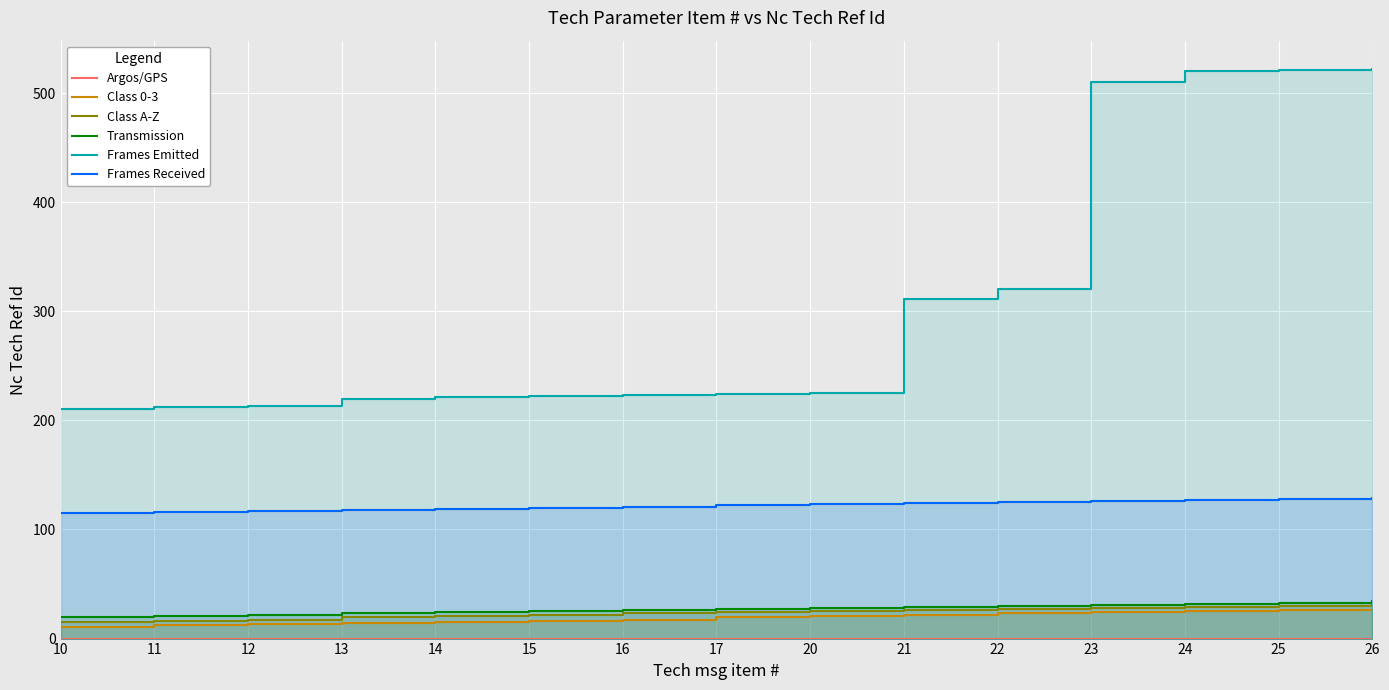

Reading right to left, extract all data points from this chart.

Argos/GPS: 26=0	25=0	24=0	23=0	22=0	21=0	20=0	17=0	16=0	15=0	14=0	13=0	12=0	11=0	10=0
Class 0-3: 26=27	25=26	24=25	23=24	22=23	21=22	20=21	17=20	16=17	15=16	14=15	13=14	12=13	11=12	10=11
Class A-Z: 26=31	25=30	24=29	23=28	22=27	21=26	20=25	17=24	16=23	15=22	14=21	13=20	12=17	11=16	10=15
Transmission: 26=34	25=33	24=32	23=31	22=30	21=29	20=28	17=27	16=26	15=25	14=24	13=23	12=22	11=21	10=20
Frames Emitted: 26=522	25=521	24=520	23=510	22=320	21=311	20=225	17=224	16=223	15=222	14=221	13=220	12=213	11=212	10=210
Frames Received: 26=129	25=128	24=127	23=126	22=125	21=124	20=123	17=122	16=121	15=120	14=119	13=118	12=117	11=116	10=115